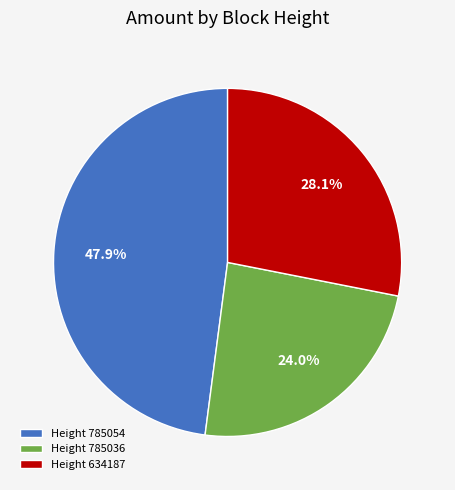

What is the smallest slice in the pie chart?

Height 785036